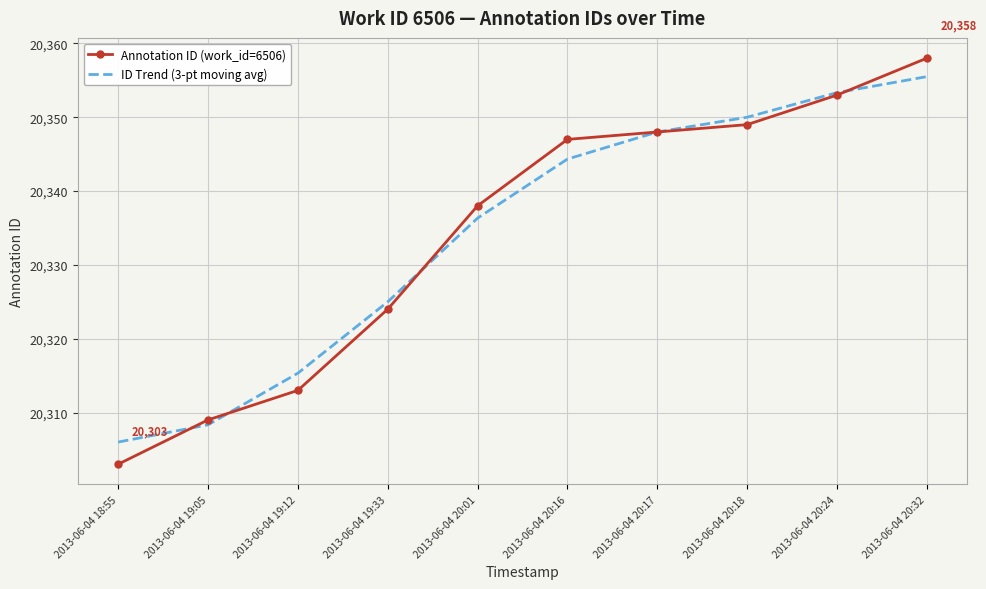

Is the value of Annotation ID (work_id=6506) at 2013-06-04 19:12 greater than the value of ID Trend (3-pt moving avg) at 2013-06-04 20:01?

No